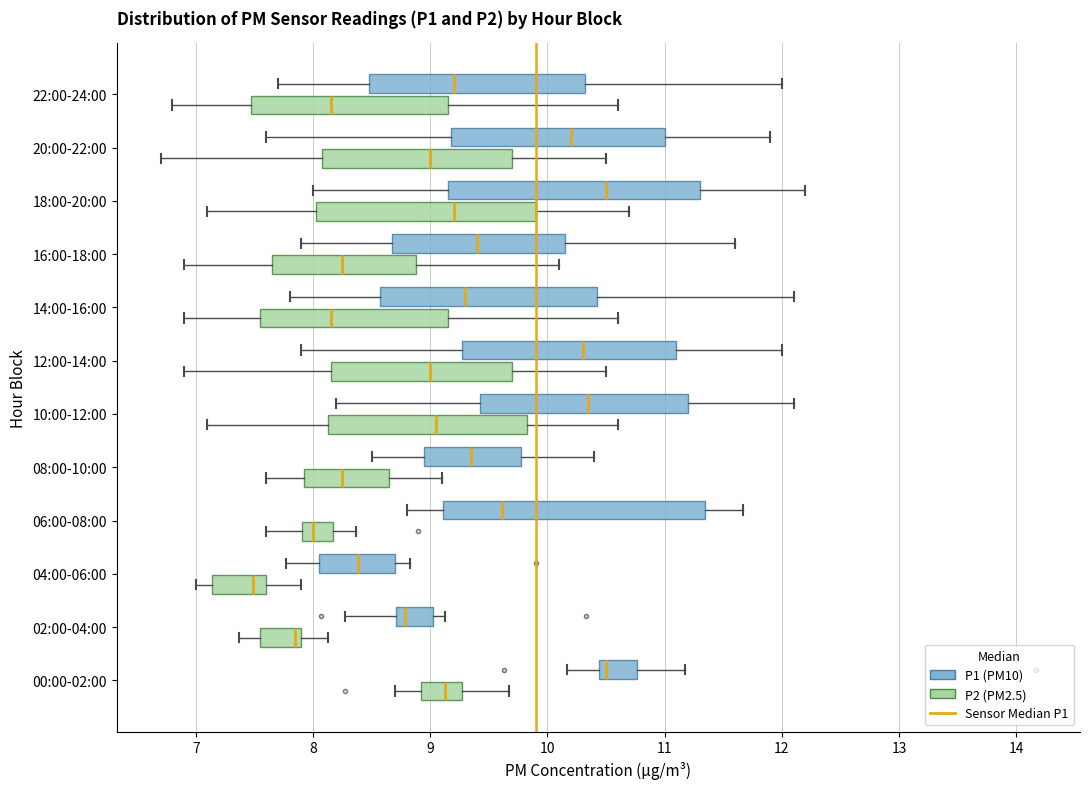

Reading bottom to top, transcribe this box plot: for each box, give where its median line is, the range the box spans, and where its two whiskers end, as read against the x-axis. The values are not printed on the chart, so give them approximately, as read against the axis.

00:00-02:00 (P2 (PM2.5)): median 9.1, box 8.9 to 9.3, whiskers 8.7 to 9.7
00:00-02:00 (P1 (PM10)): median 10.5, box 10.4 to 10.8, whiskers 10.2 to 11.2
02:00-04:00 (P2 (PM2.5)): median 7.9 (just left of the box's right edge), box 7.6 to 7.9, whiskers 7.4 to 8.1
02:00-04:00 (P1 (PM10)): median 8.8, box 8.7 to 9.0, whiskers 8.3 to 9.1
04:00-06:00 (P2 (PM2.5)): median 7.5, box 7.1 to 7.6, whiskers 7.0 to 7.9
04:00-06:00 (P1 (PM10)): median 8.4, box 8.1 to 8.7, whiskers 7.8 to 8.8
06:00-08:00 (P2 (PM2.5)): median 8.0, box 7.9 to 8.2, whiskers 7.6 to 8.4
06:00-08:00 (P1 (PM10)): median 9.6, box 9.1 to 11.3, whiskers 8.8 to 11.7
08:00-10:00 (P2 (PM2.5)): median 8.3, box 7.9 to 8.7, whiskers 7.6 to 9.1
08:00-10:00 (P1 (PM10)): median 9.4, box 9.0 to 9.8, whiskers 8.5 to 10.4
10:00-12:00 (P2 (PM2.5)): median 9.1, box 8.1 to 9.8, whiskers 7.1 to 10.6
10:00-12:00 (P1 (PM10)): median 10.4, box 9.4 to 11.2, whiskers 8.2 to 12.1
12:00-14:00 (P2 (PM2.5)): median 9.0, box 8.2 to 9.7, whiskers 6.9 to 10.5
12:00-14:00 (P1 (PM10)): median 10.3, box 9.3 to 11.1, whiskers 7.9 to 12.0
14:00-16:00 (P2 (PM2.5)): median 8.2, box 7.6 to 9.2, whiskers 6.9 to 10.6
14:00-16:00 (P1 (PM10)): median 9.3, box 8.6 to 10.4, whiskers 7.8 to 12.1
16:00-18:00 (P2 (PM2.5)): median 8.3, box 7.7 to 8.9, whiskers 6.9 to 10.1
16:00-18:00 (P1 (PM10)): median 9.4, box 8.7 to 10.2, whiskers 7.9 to 11.6
18:00-20:00 (P2 (PM2.5)): median 9.2, box 8.0 to 9.9, whiskers 7.1 to 10.7
18:00-20:00 (P1 (PM10)): median 10.5, box 9.2 to 11.3, whiskers 8.0 to 12.2
20:00-22:00 (P2 (PM2.5)): median 9.0, box 8.1 to 9.7, whiskers 6.7 to 10.5
20:00-22:00 (P1 (PM10)): median 10.2, box 9.2 to 11.0, whiskers 7.6 to 11.9
22:00-24:00 (P2 (PM2.5)): median 8.2, box 7.5 to 9.2, whiskers 6.8 to 10.6
22:00-24:00 (P1 (PM10)): median 9.2, box 8.5 to 10.3, whiskers 7.7 to 12.0